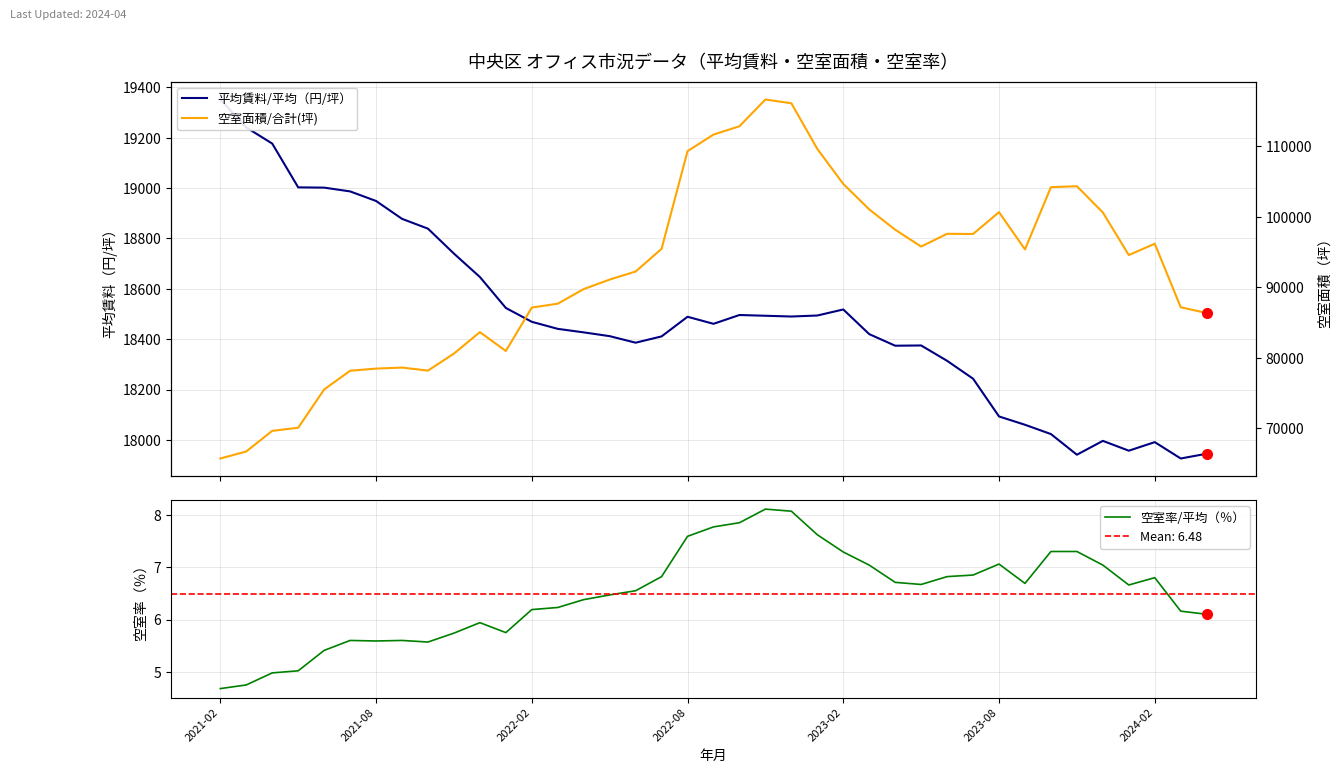

Count the number of data series in this chart.

3